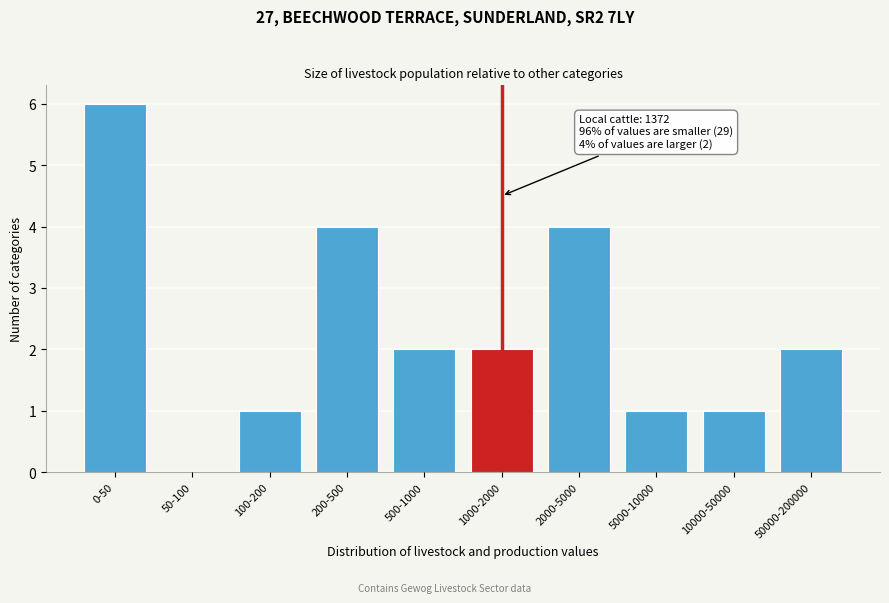

Reading right to left, what are all the values shown in this chart?

50000-200000=2	10000-50000=1	5000-10000=1	2000-5000=4	1000-2000=2	500-1000=2	200-500=4	100-200=1	50-100=0	0-50=6